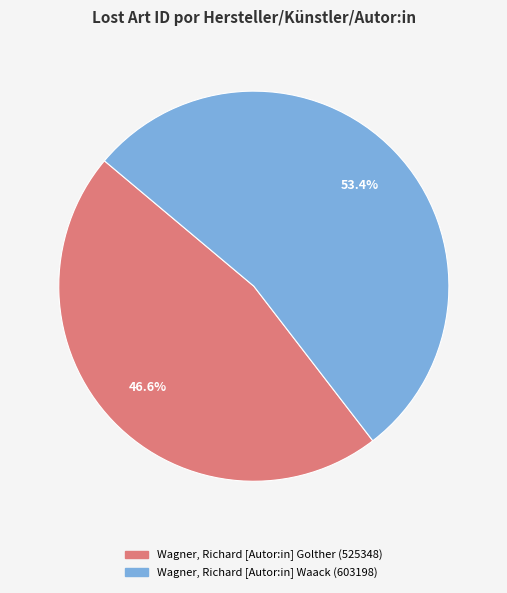

To the nearest percent, what percentage of the pie is Wagner, Richard [Autor:in] Golther (525348)?

47%